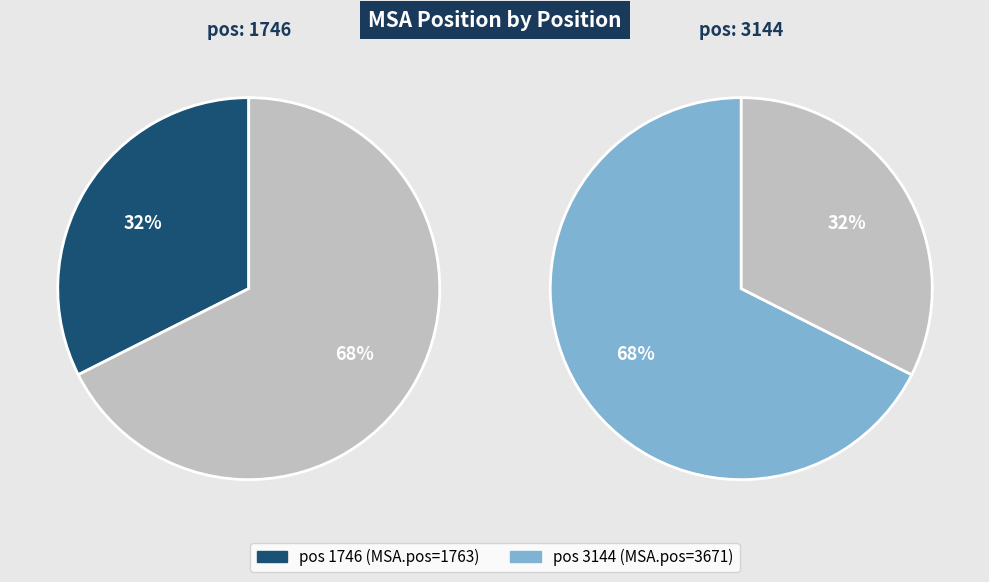

What is the ratio of the value at 1746 to the value at 3144?

0.5